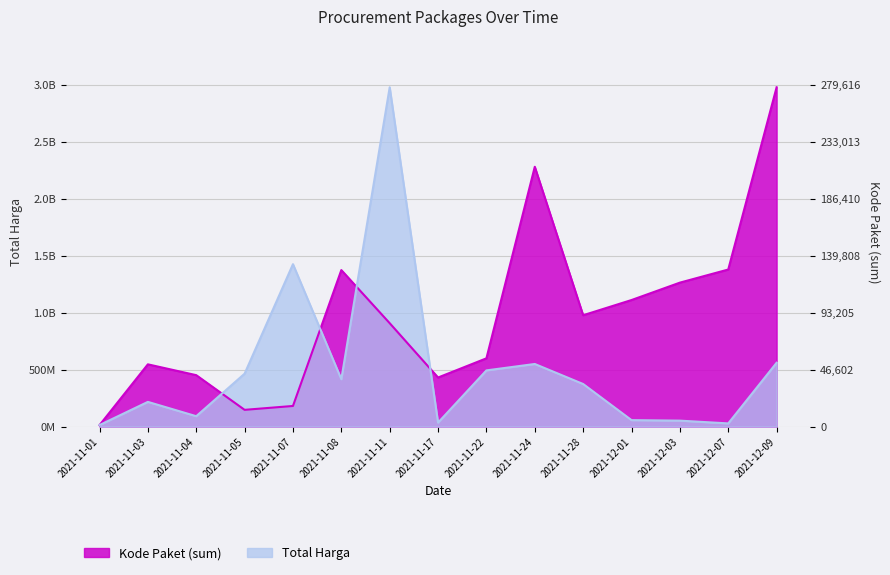

What is the label of the 1st point from the left?

2021-11-01